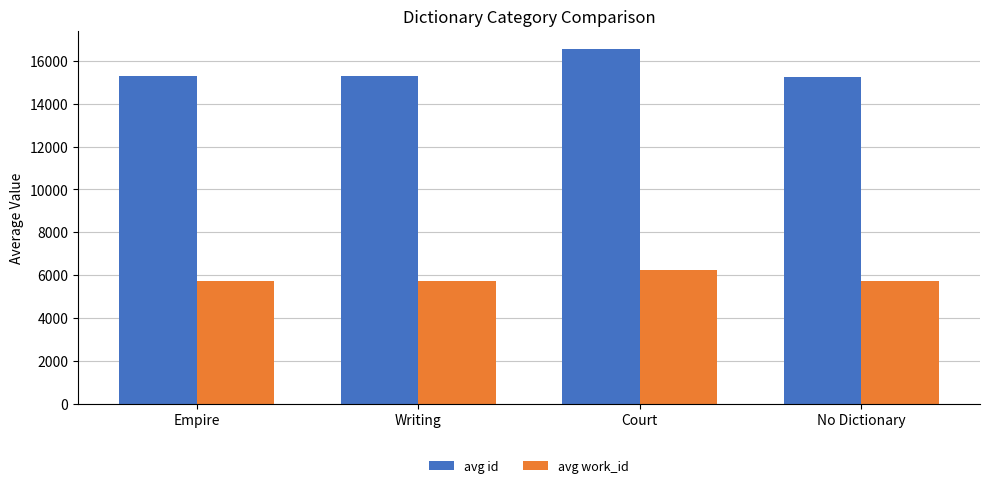

What is the difference between the maximum and minimum values in the avg work_id series?

545.0